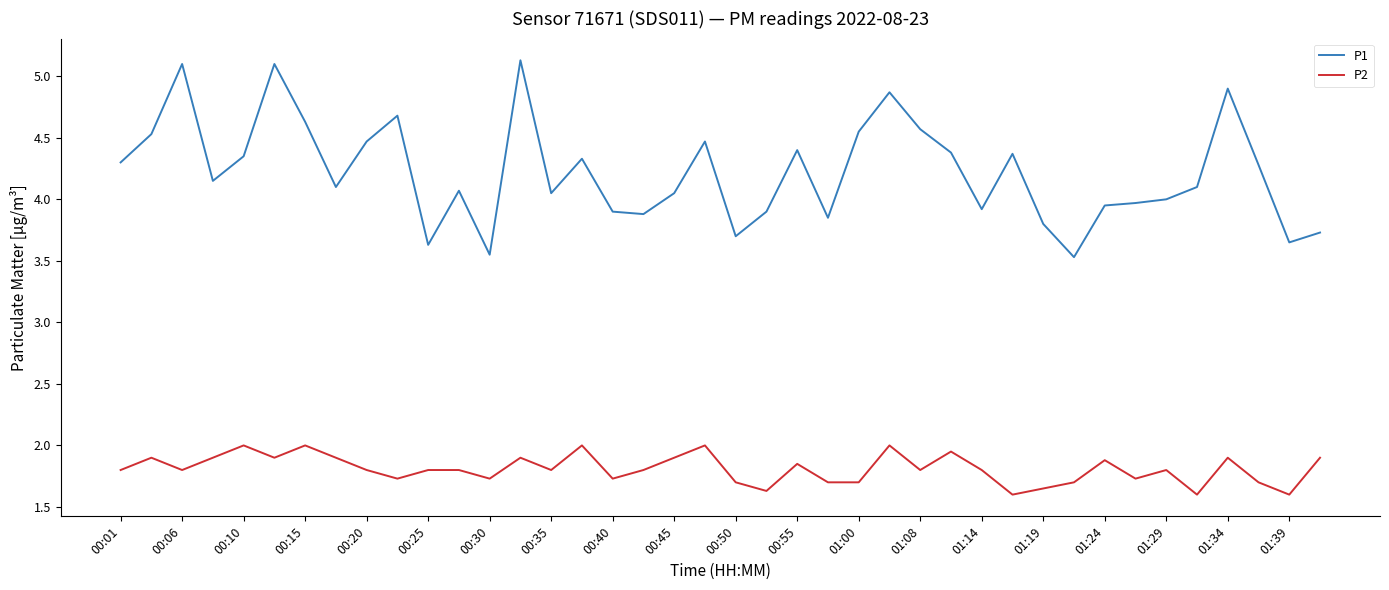

What is the difference between the maximum and minimum values in the P2 series?

0.4